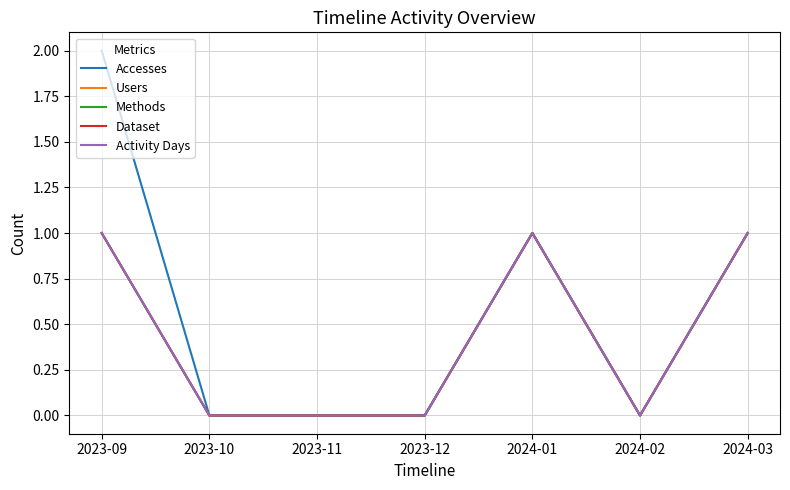

Does the chart have visible grid lines?

Yes